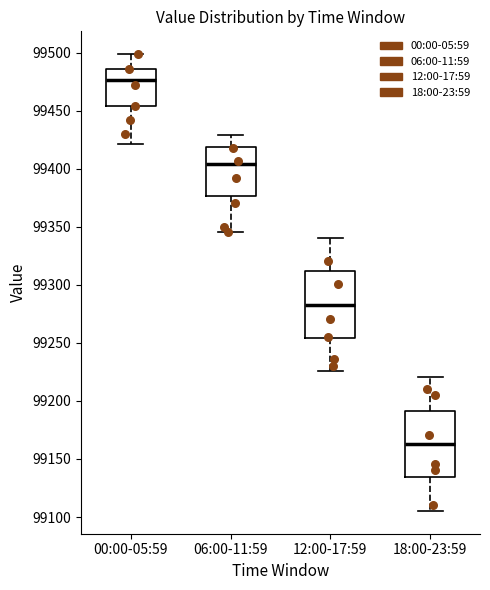

Where is the lower edge of the box for 18:00-23:59 on the y-axis? The values are not printed on the chart, so give them approximately, as read against the axis.

99135